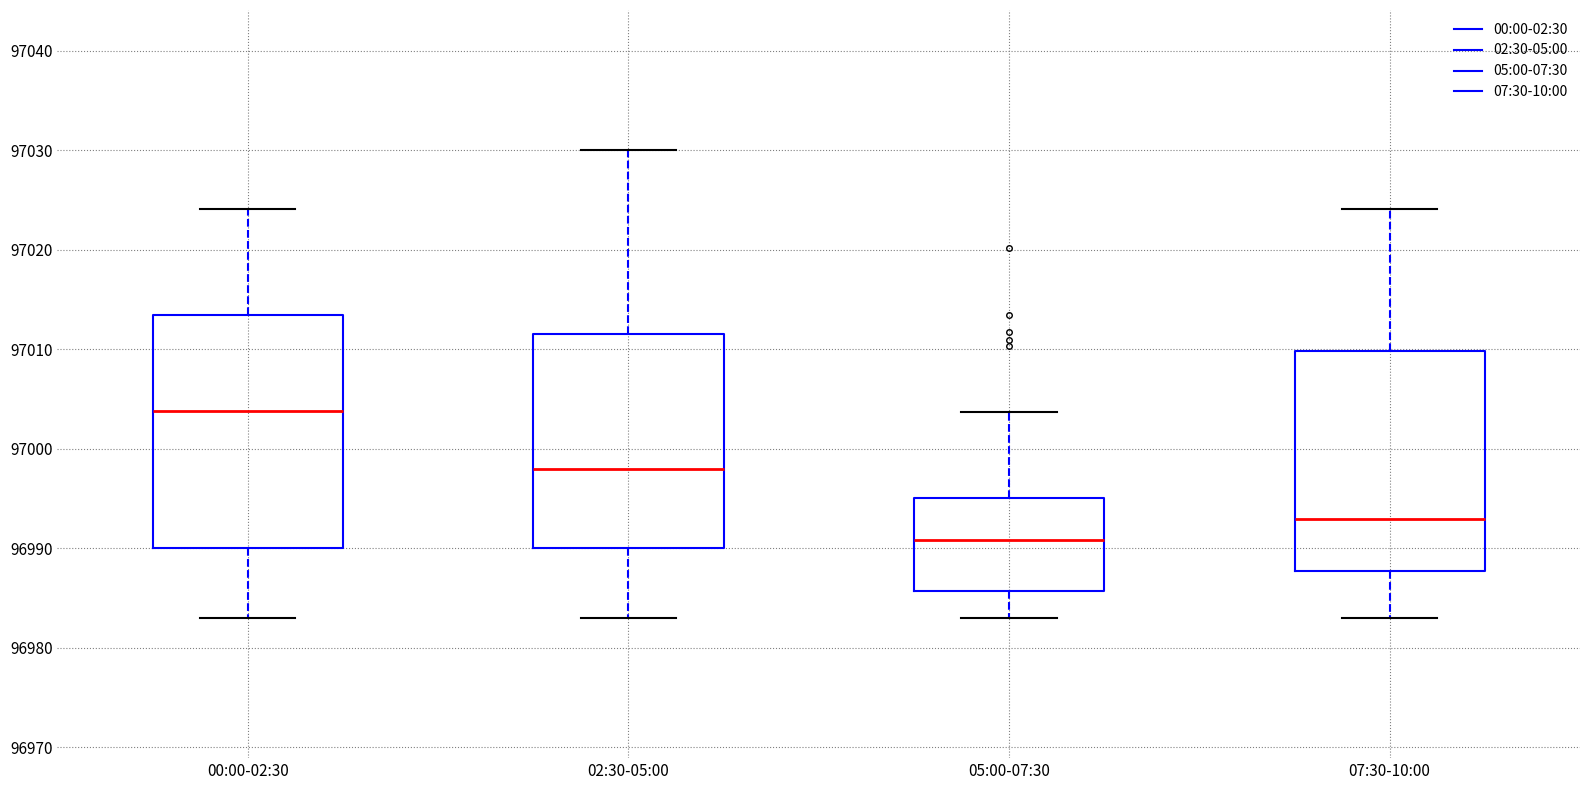

Where does the lower whisker of the box for 07:30-10:00 end on the y-axis? The values are not printed on the chart, so give them approximately, as read against the axis.

96983